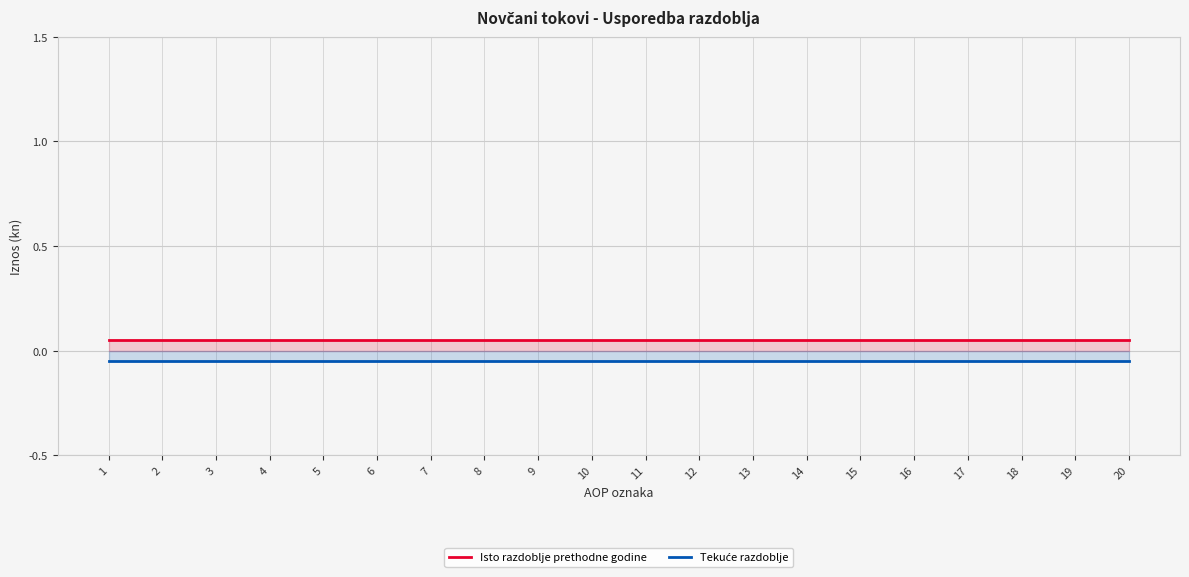

Count the number of categories in the chart.

20